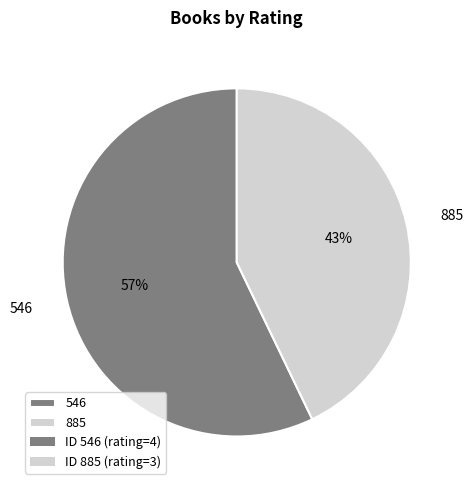

Count the number of slices in the pie.

2